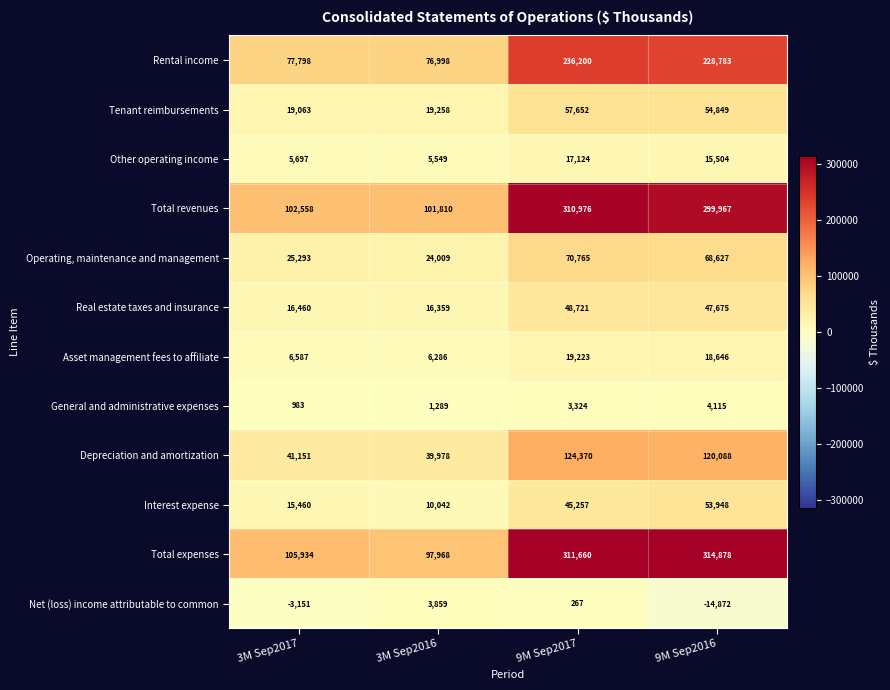

At which category is the sum across all series the highest?

9M Sep2017